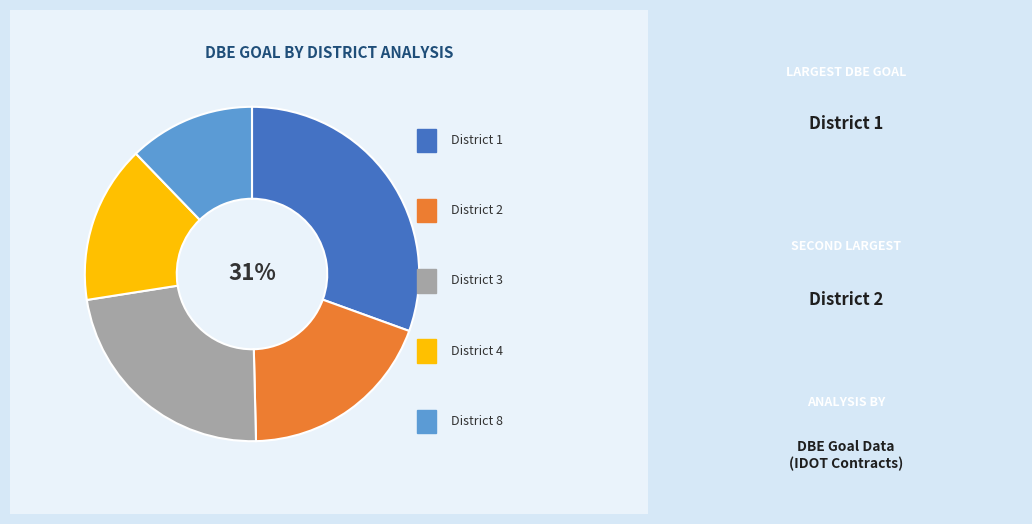

Is there any slice that represents more than half of the pie?

No